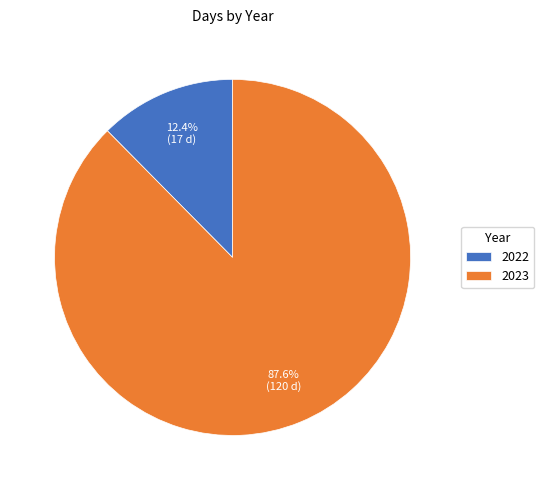

Is it true that 2023 is 81% of the pie?

False